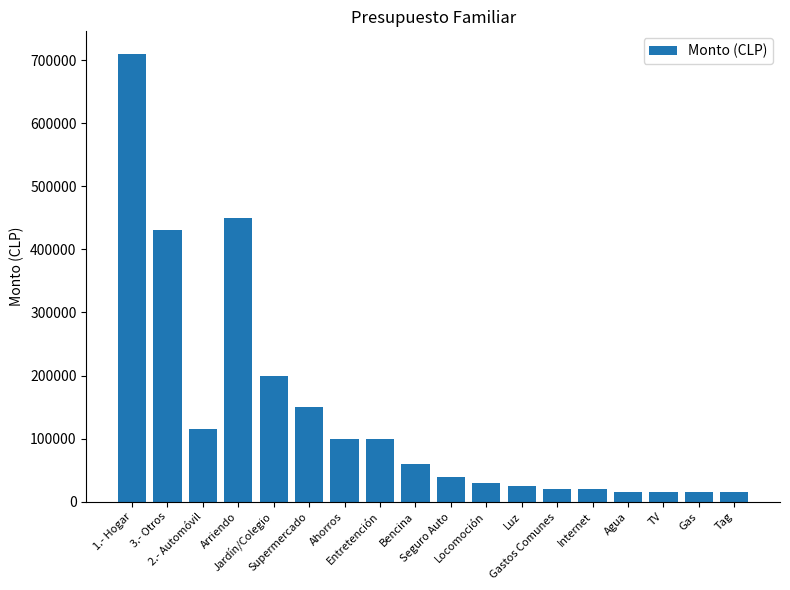

What is the minimum value shown in the chart?

15000